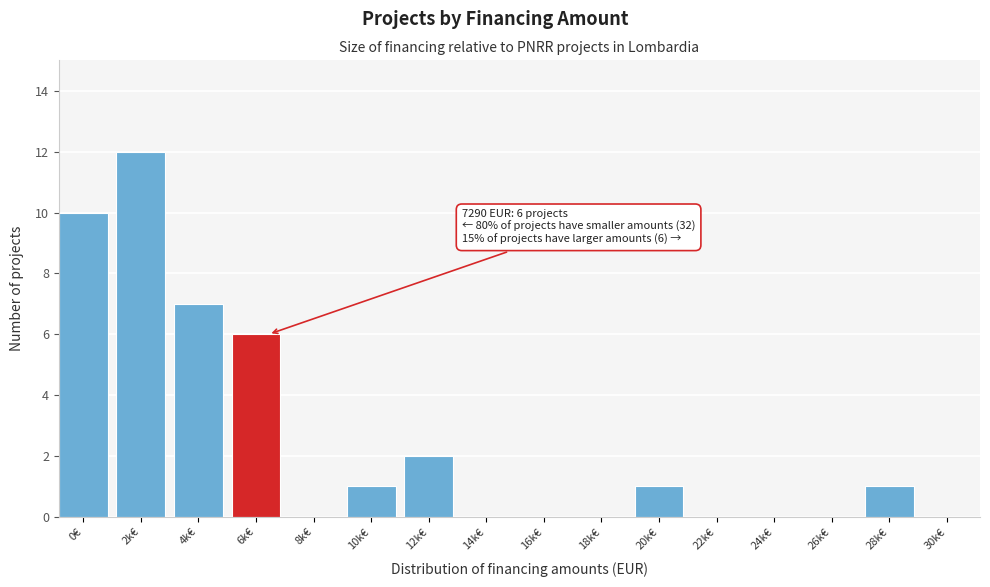

Reading left to right, list all the values displayed in this chart.

0€=10	2k€=12	4k€=7	6k€=6	8k€=0	10k€=1	12k€=2	14k€=0	16k€=0	18k€=0	20k€=1	22k€=0	24k€=0	26k€=0	28k€=1	30k€=0